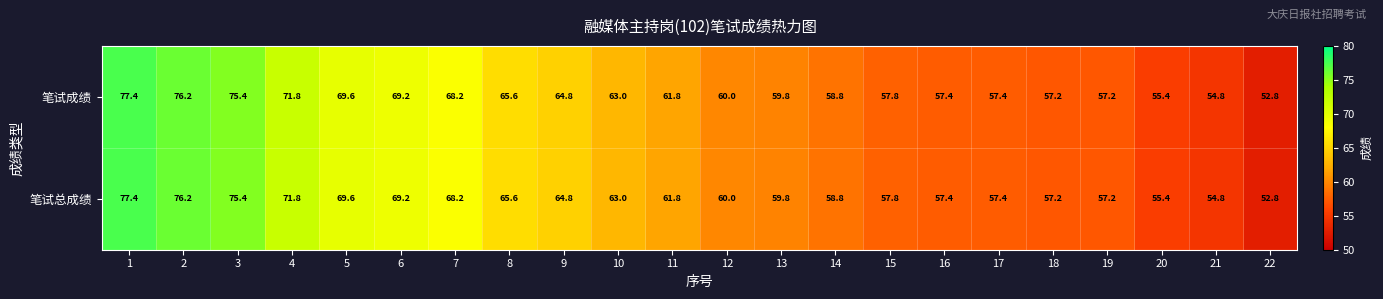

What is the total value across all series at 10?

126.0